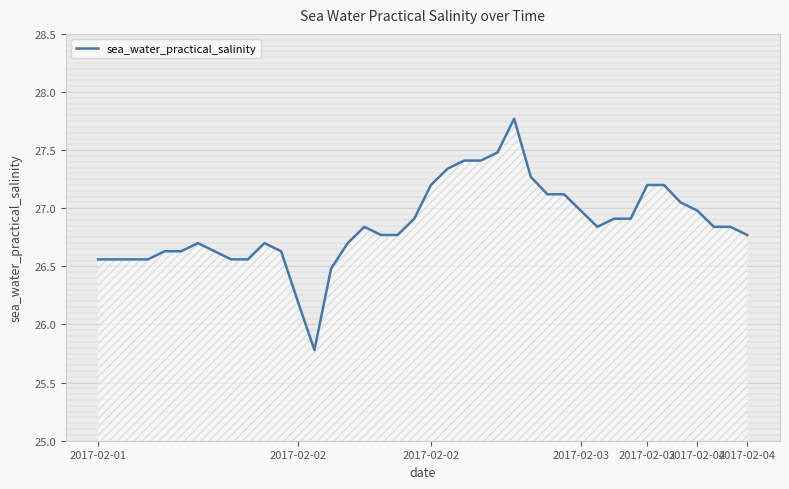

What is the average value?

26.9